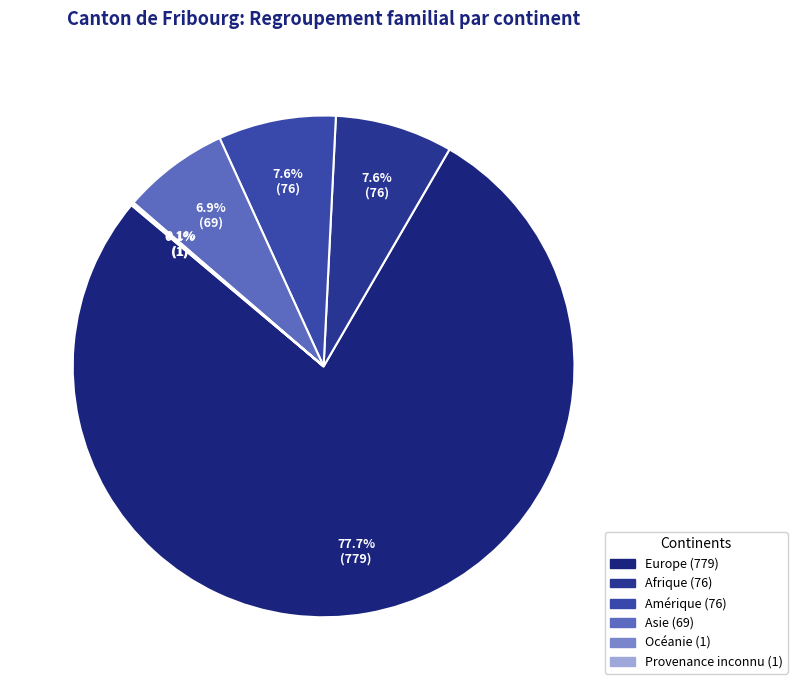

Does Europe account for over 50% of the chart?

Yes